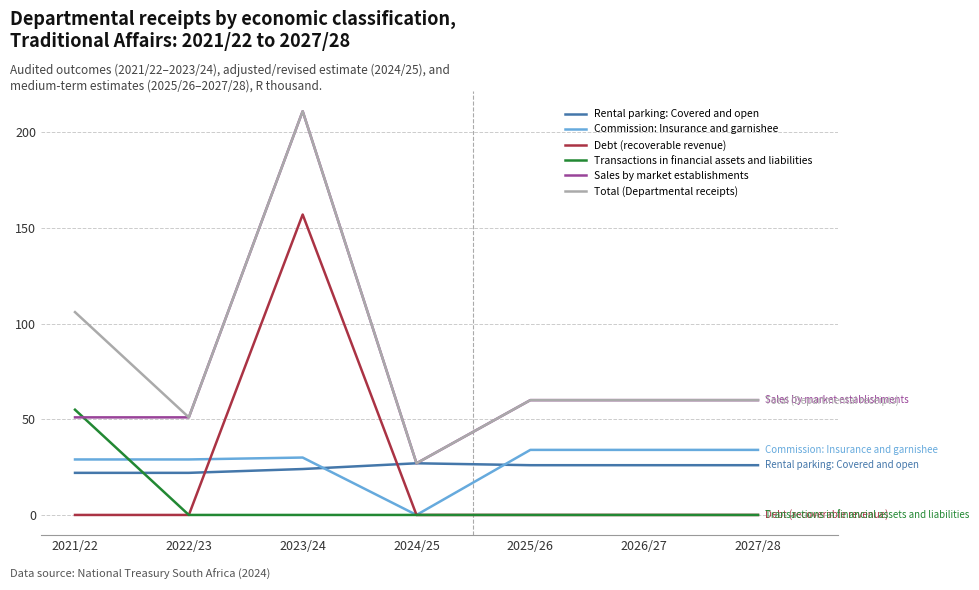

What is the highest value of the Rental parking: Covered and open series?

27